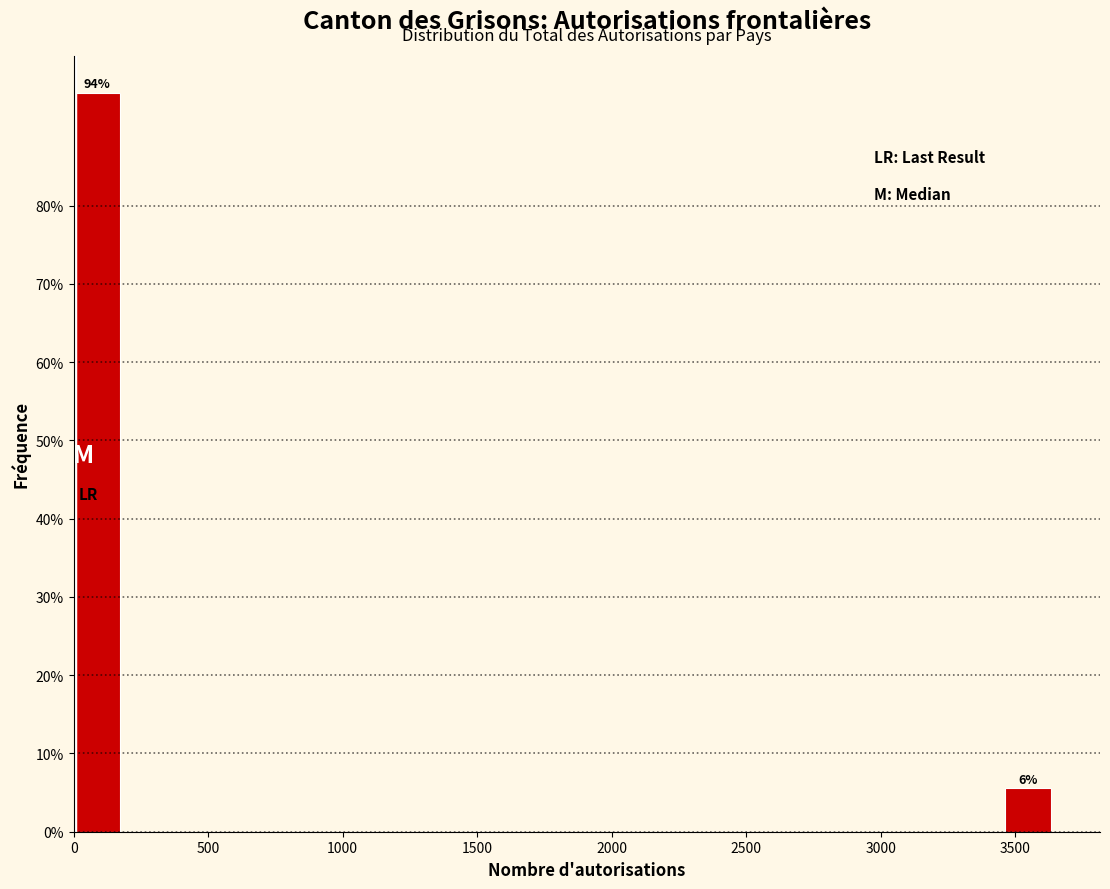

Around what value on the x-axis is the tallest bar? Give the approximate position of its centre, as read against the axis.

100